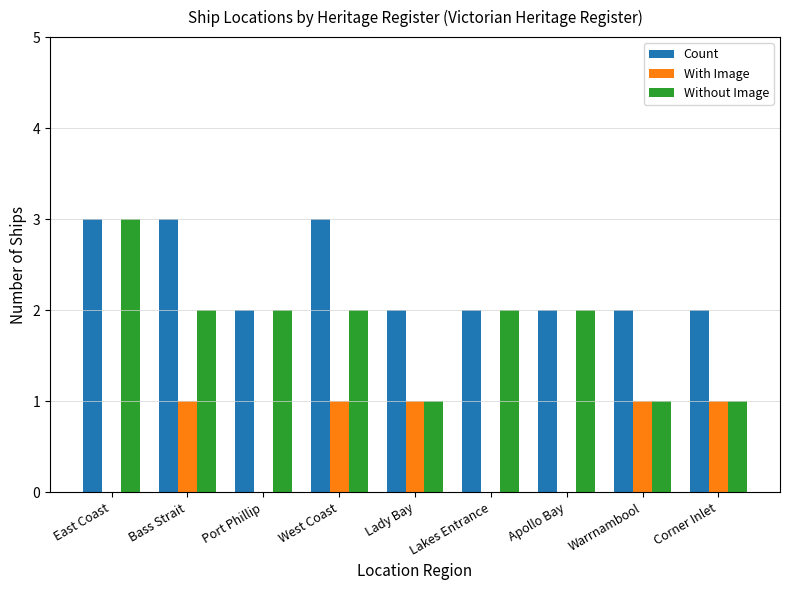

Reading left to right, transcribe all the data shown in this chart.

Count: 3	3	2	3	2	2	2	2	2
With Image: 0	1	0	1	1	0	0	1	1
Without Image: 3	2	2	2	1	2	2	1	1